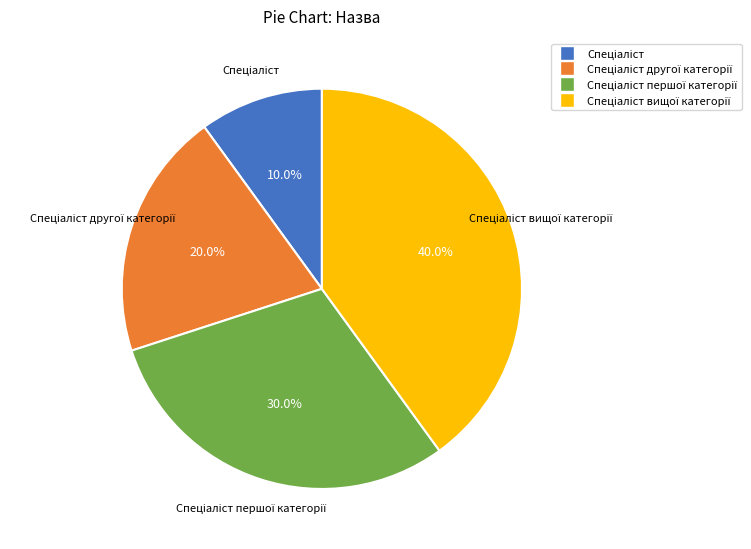

Is there a majority slice in this chart?

No